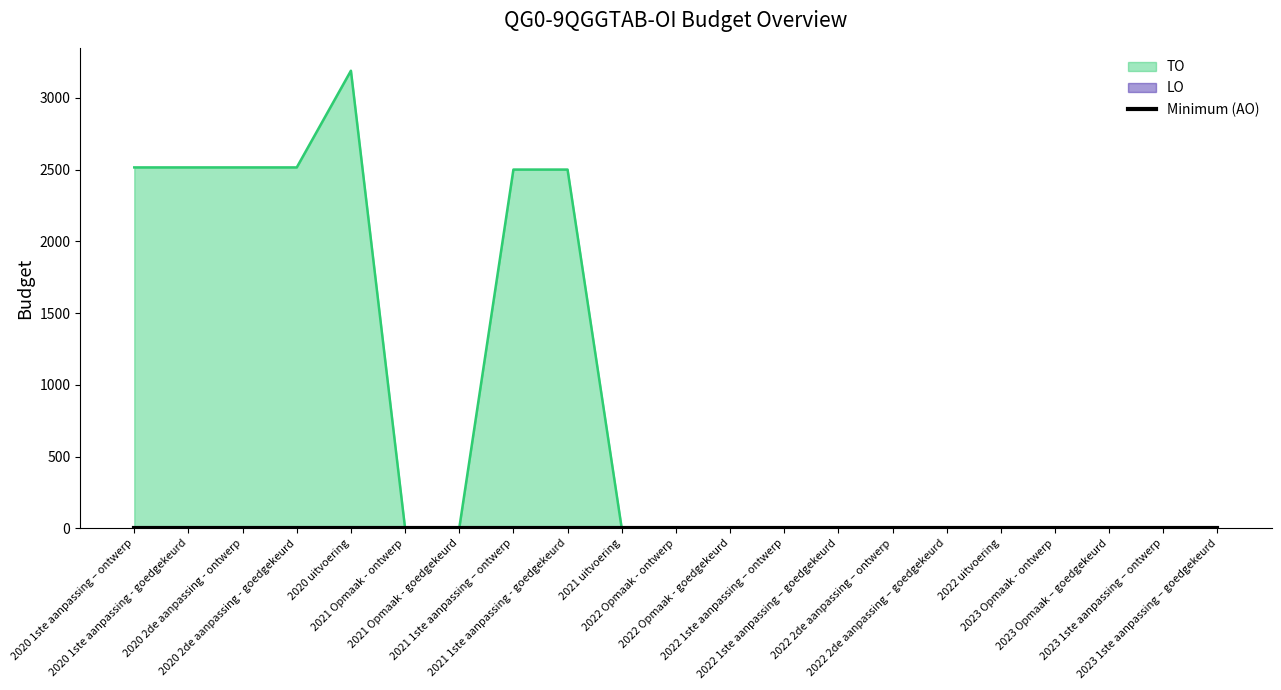

Reading left to right, transcribe all the data shown in this chart.

2515	2515	2515	2515	3189	0	0	2500	2500	0	0	0	0	0	0	0	0	0	0	0	0